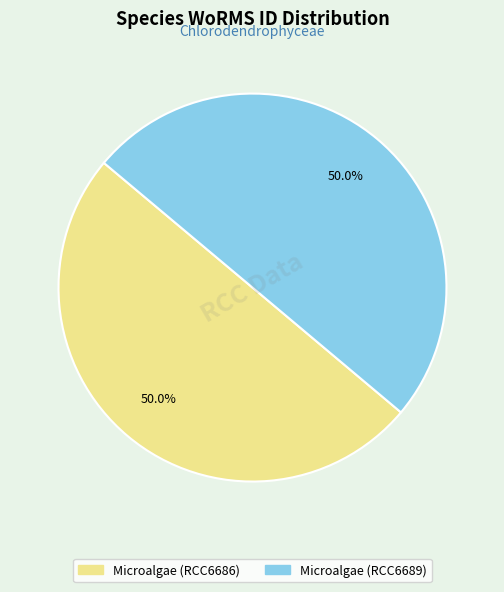

True or false: Microalgae (RCC6689) accounts for 57% of the total.

False